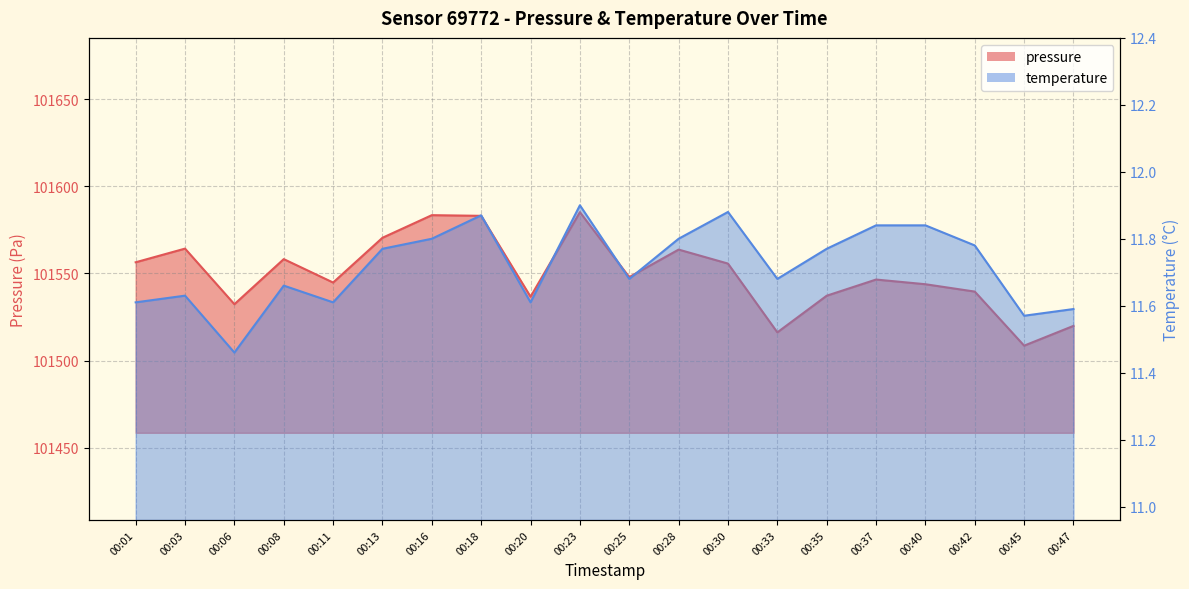

What is the value of the pressure point at the 3rd from the left?

101532.3